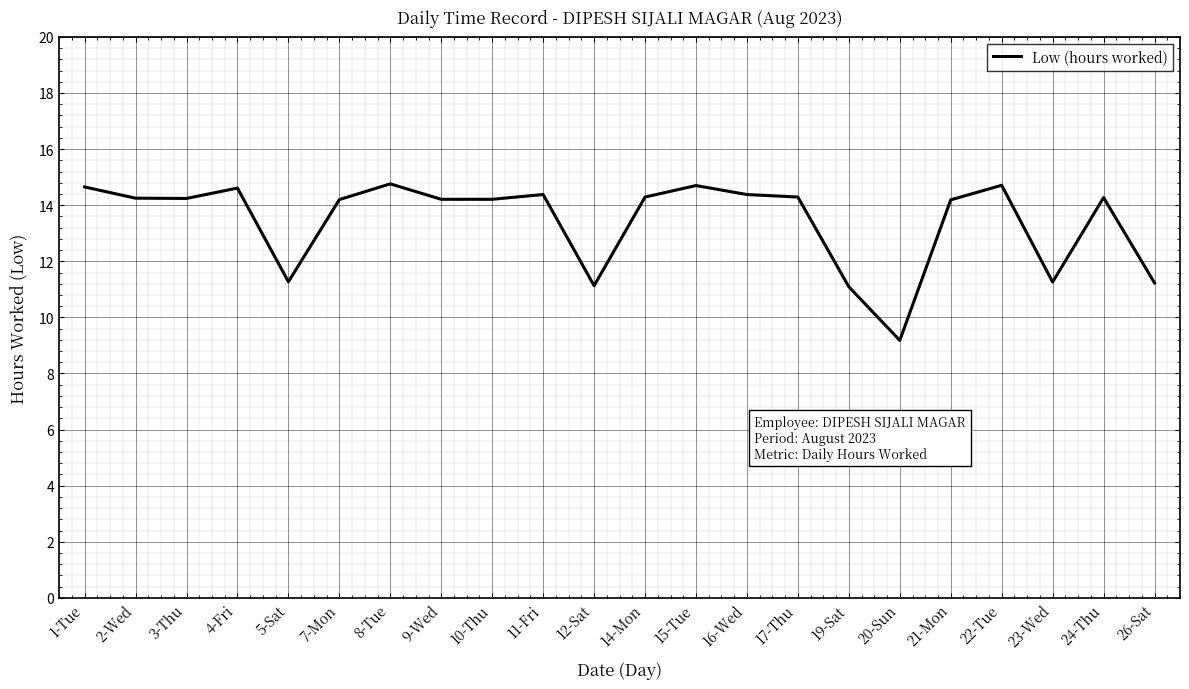

What is the difference between the values at 21-Mon and 5-Sat?

2.9